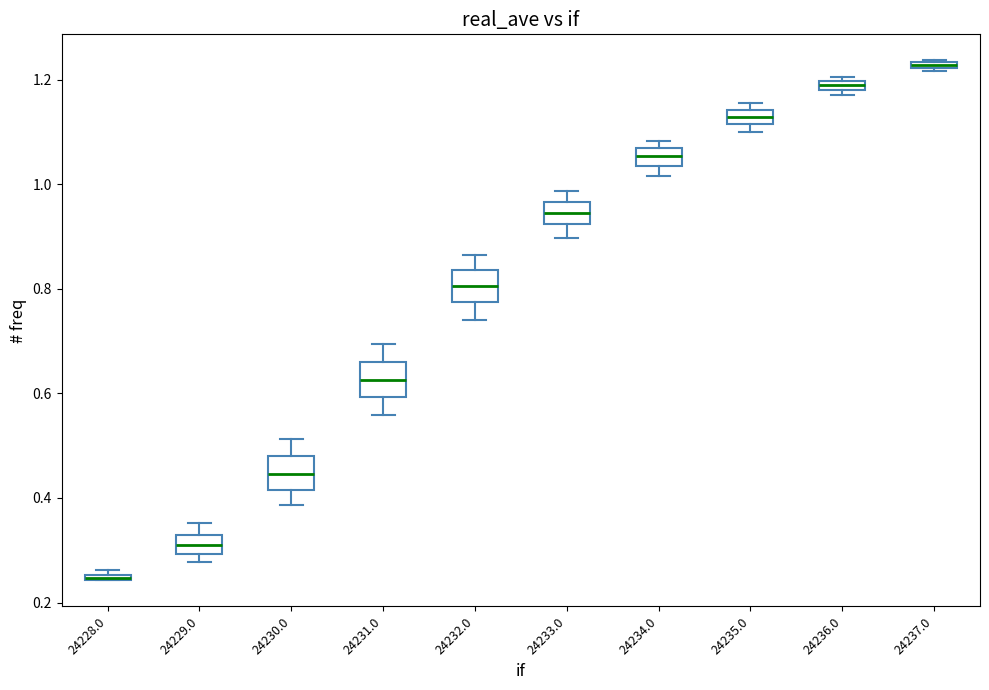

Where does the upper whisker of the box at x = 24232.0 end on the y-axis? The values are not printed on the chart, so give them approximately, as read against the axis.

0.86